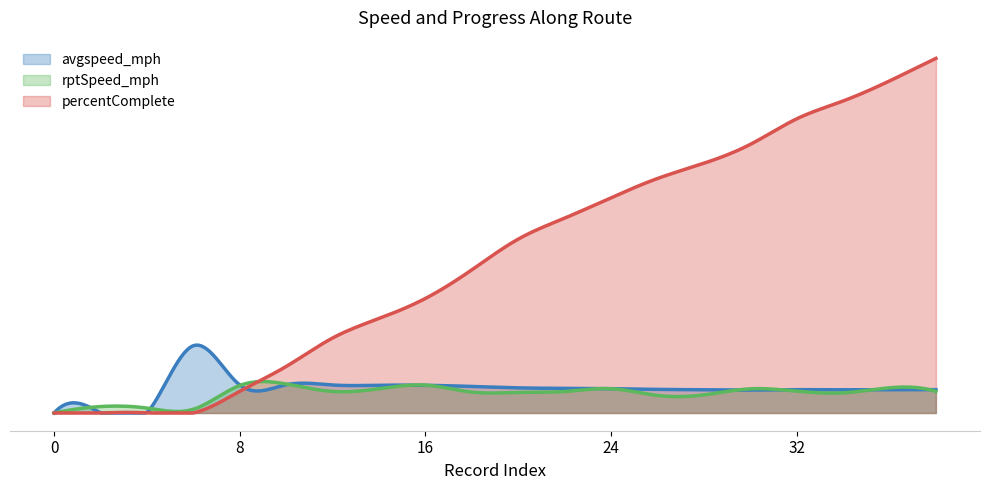

True or false: percentComplete has a value of 19.1 at 0.

False